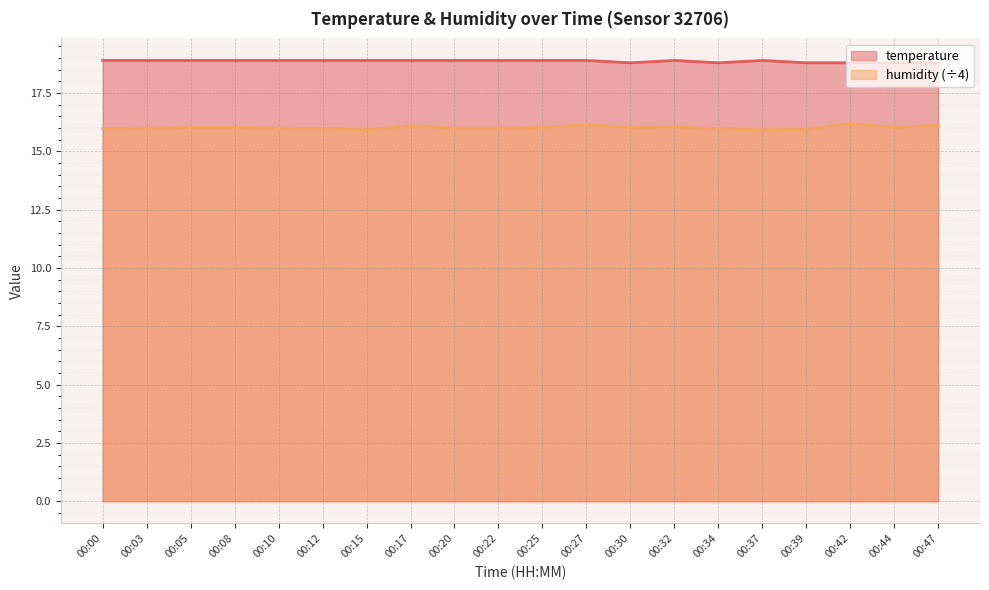

How many series are shown in this chart?

2